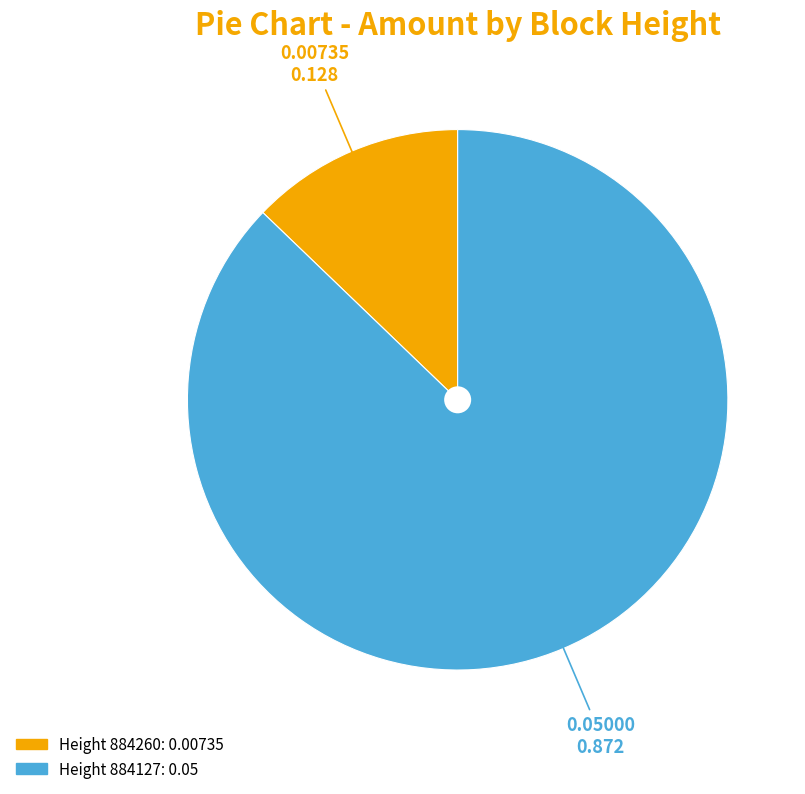

How many segments does this pie chart have?

2